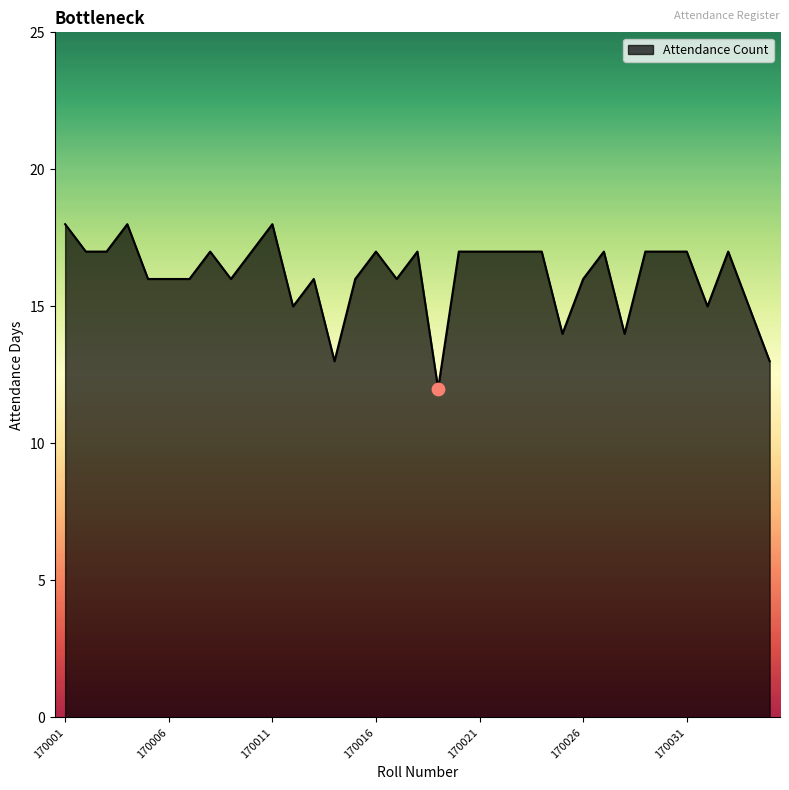

What is the difference between the maximum and minimum values?

6